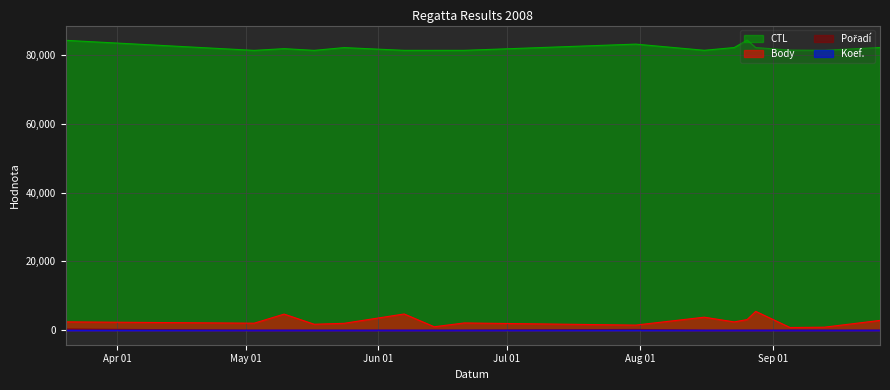

What is the difference between the Pořadí values at 2008-08-26 and 2008-05-17?

5